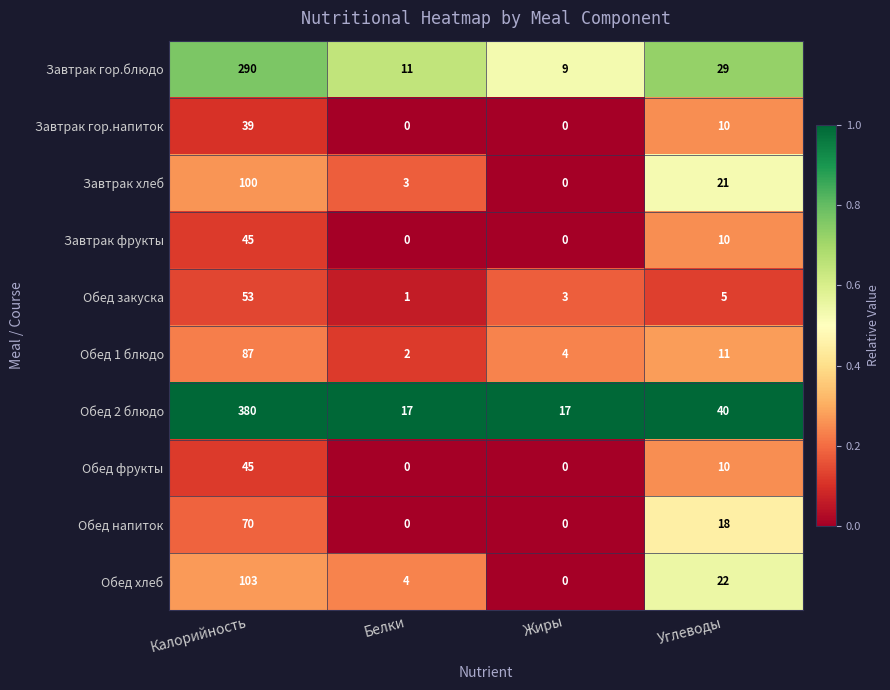

Which series has the largest total across all categories?

Обед 2 блюдо